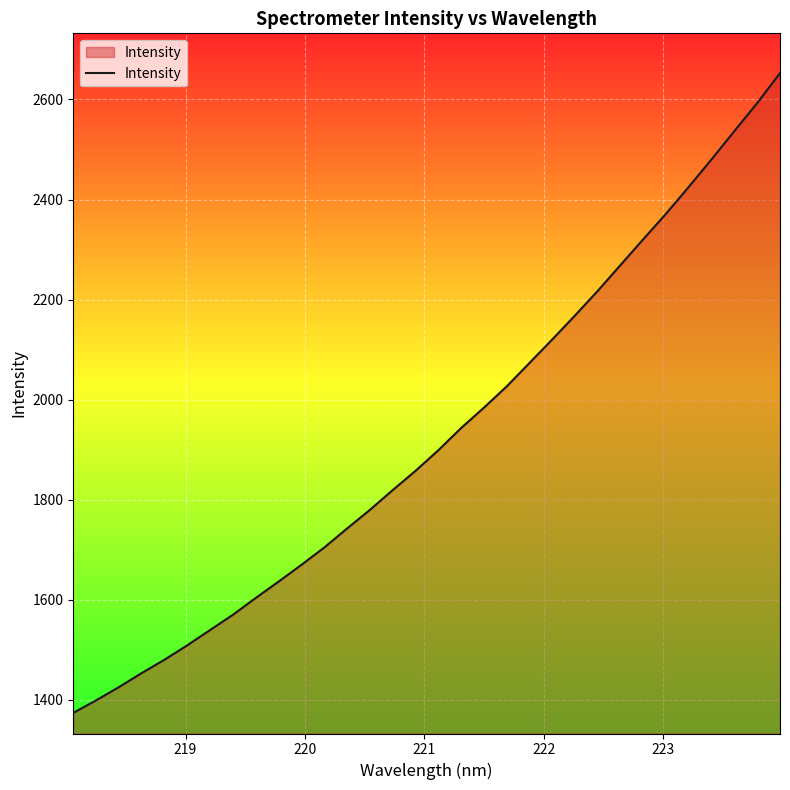

What is the smallest value displayed?

1374.2